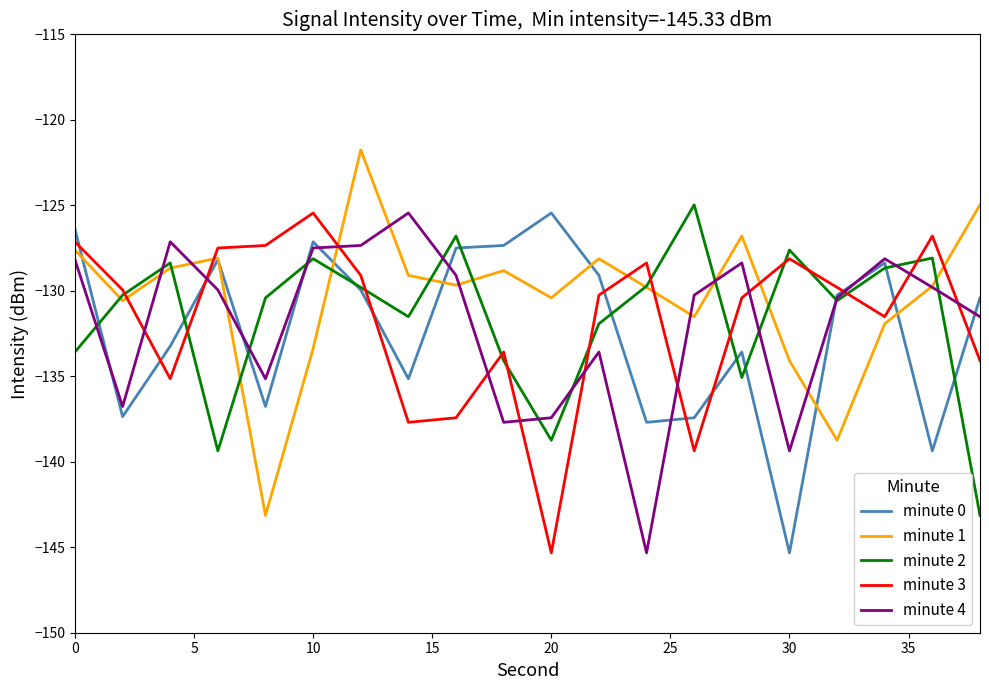

What is the smallest value displayed?

-145.3